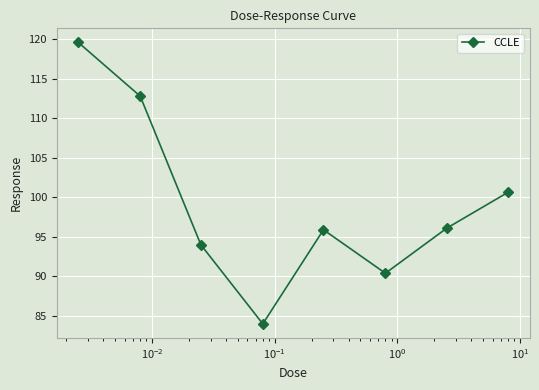

Count the number of data series in this chart.

1